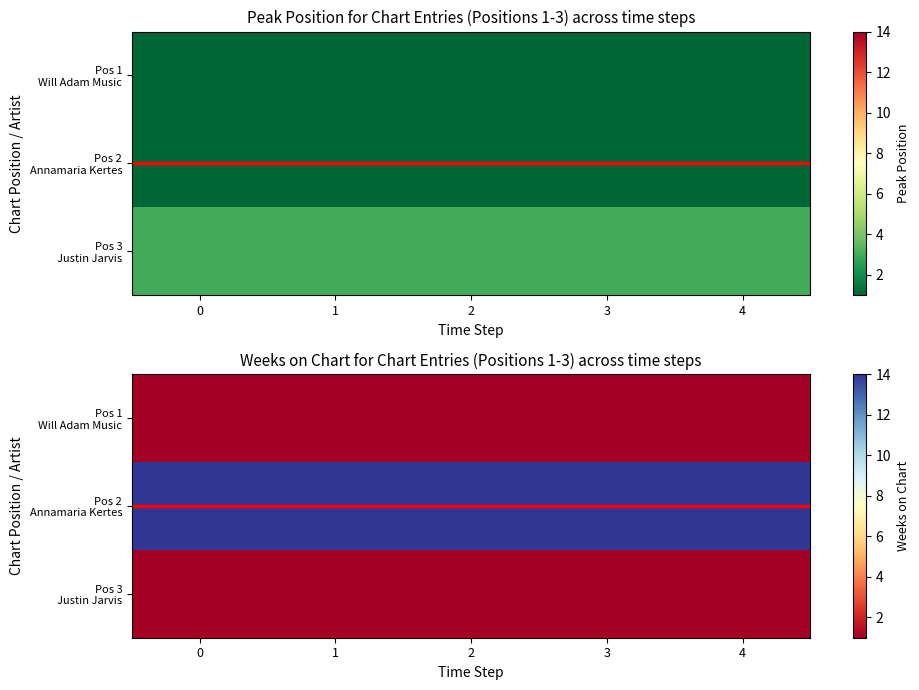

What is the sum of the Pos 1 Will Adam Music values at 3 and 1?

2